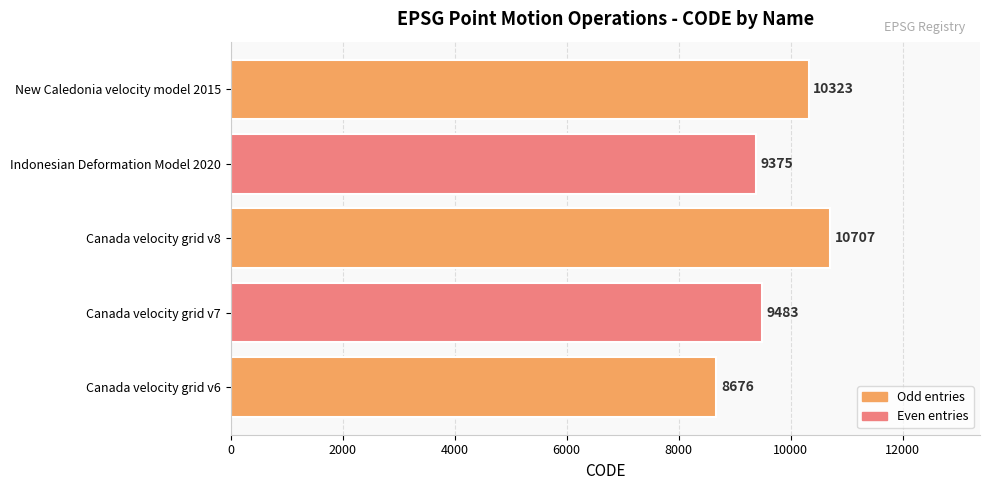

Count the number of categories in the chart.

5